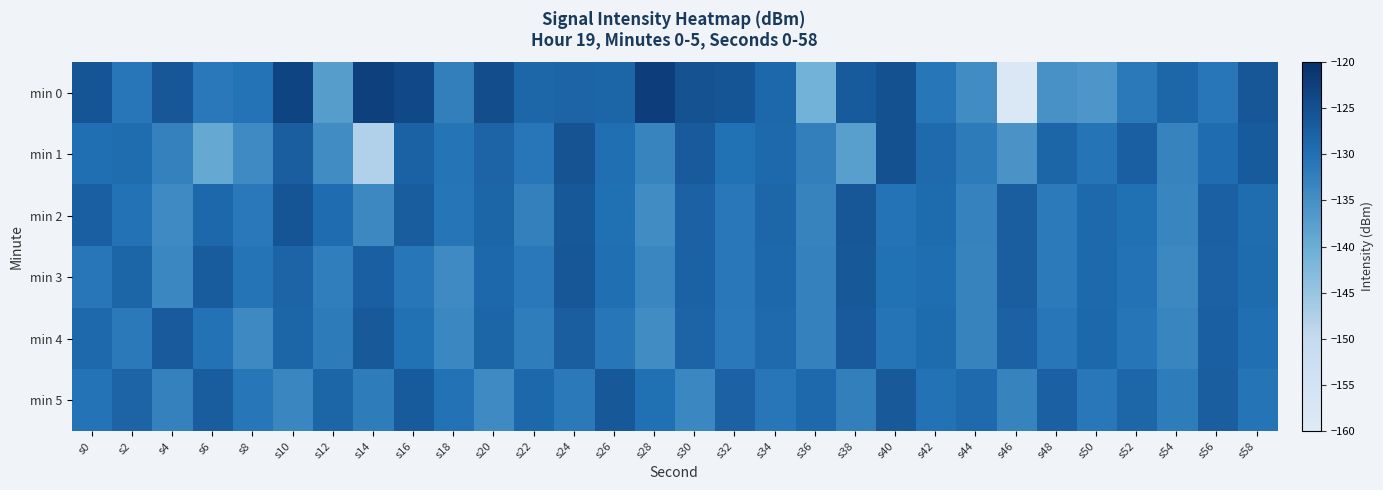

What is the minimum value shown in the chart?

-158.7